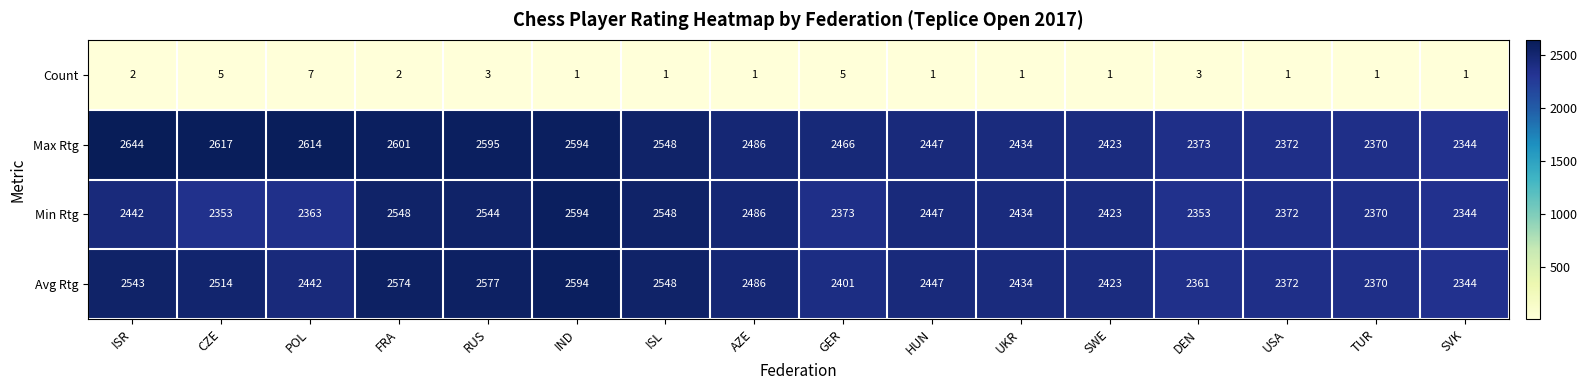

What is the maximum value shown in the chart?

2644